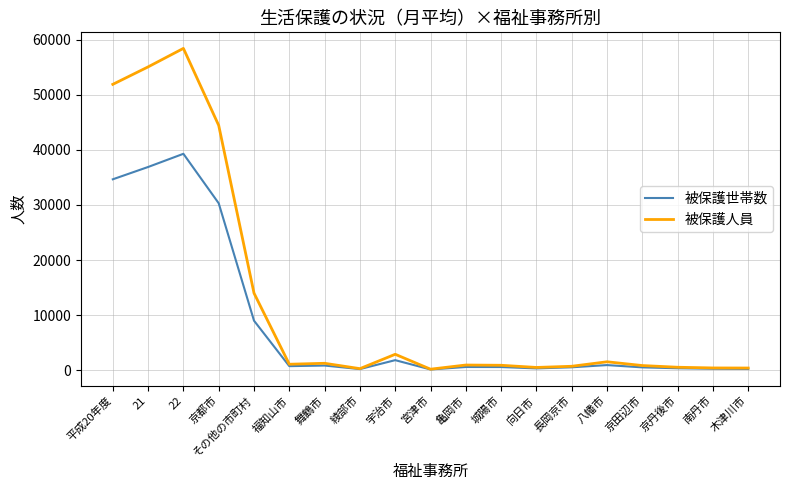

Is the value of 被保護人員 at 宮津市 greater than the value of 被保護世帯数 at 平成20年度?

No